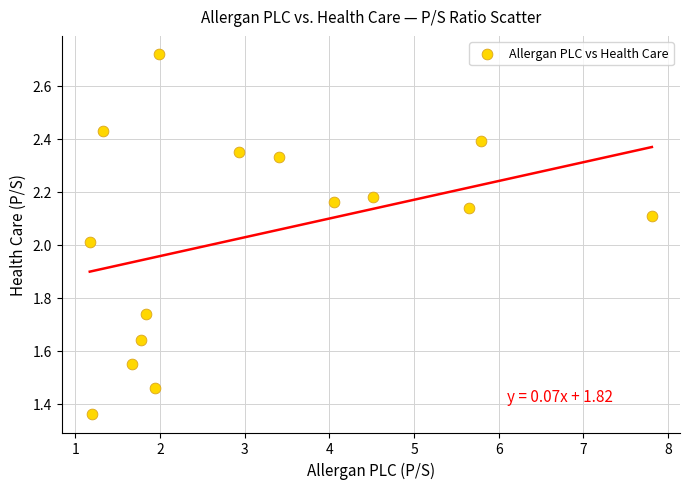

What is the range of X values (max minus min)?

6.6